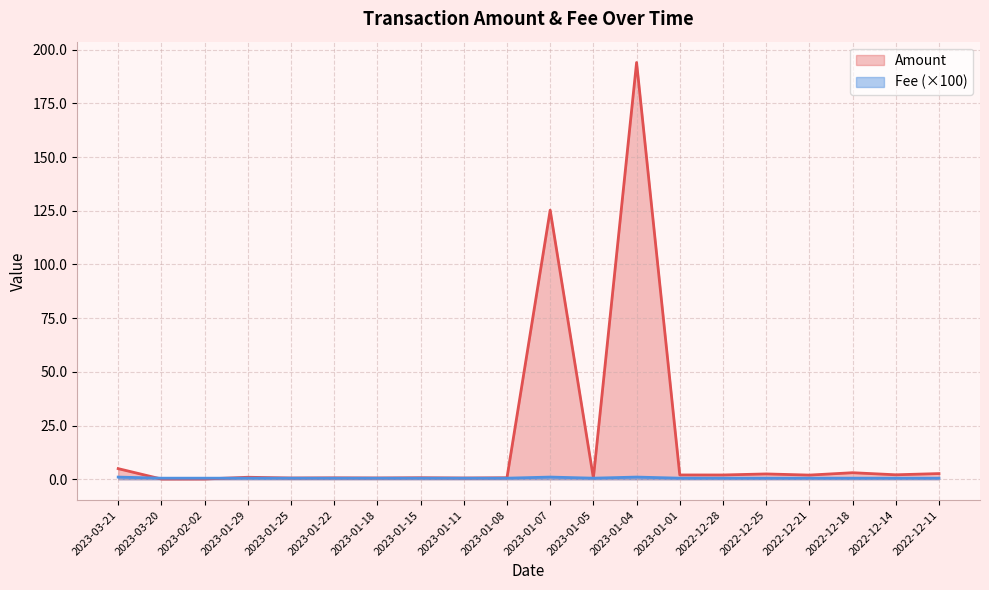

Which has a higher value, 2023-01-29 or 2022-12-28?

2022-12-28